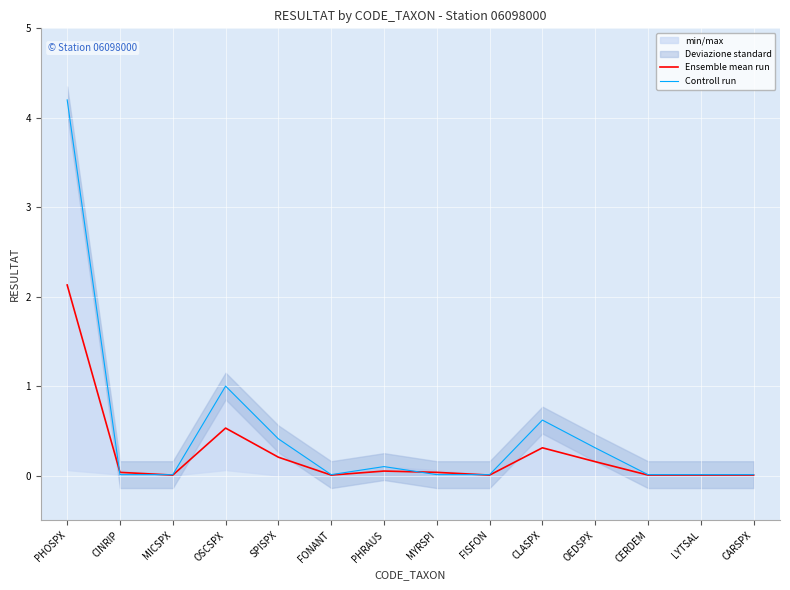

At how many categories does at least one series exceed 3?

1